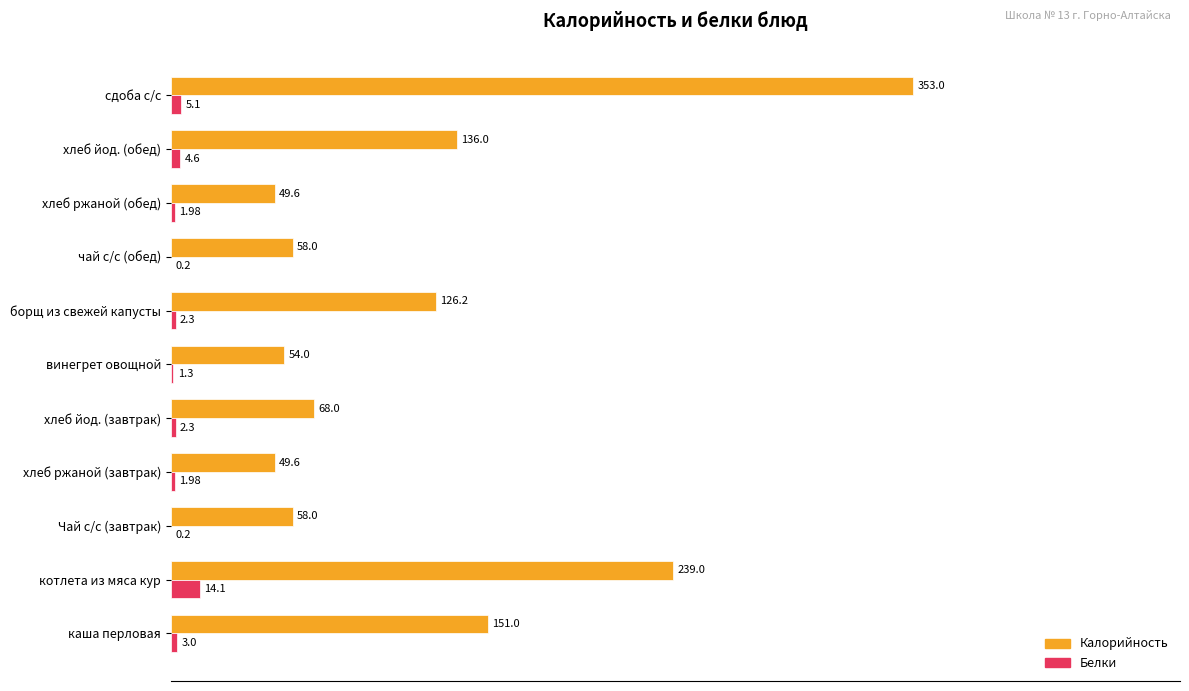

What are all the series names shown in the legend?

Калорийность, Белки